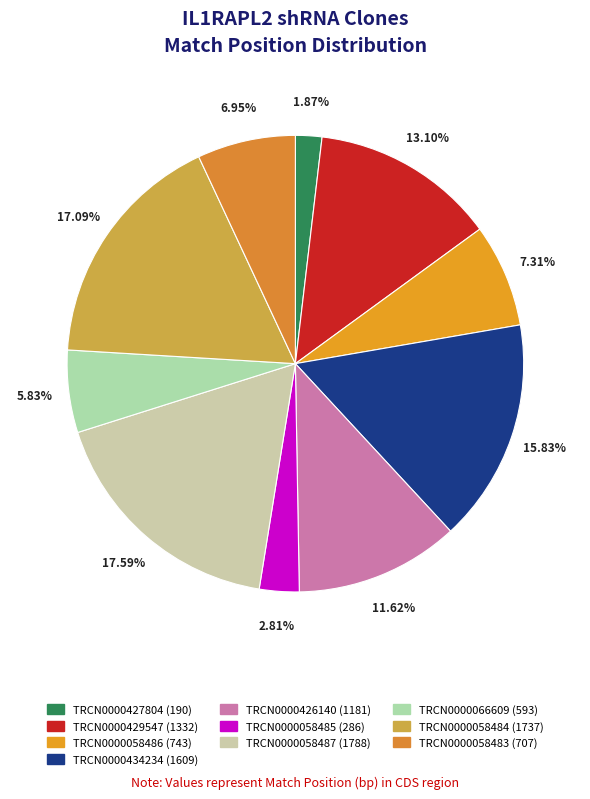

The TRCN0000429547 slice represents 1% of the pie. True or false?

False